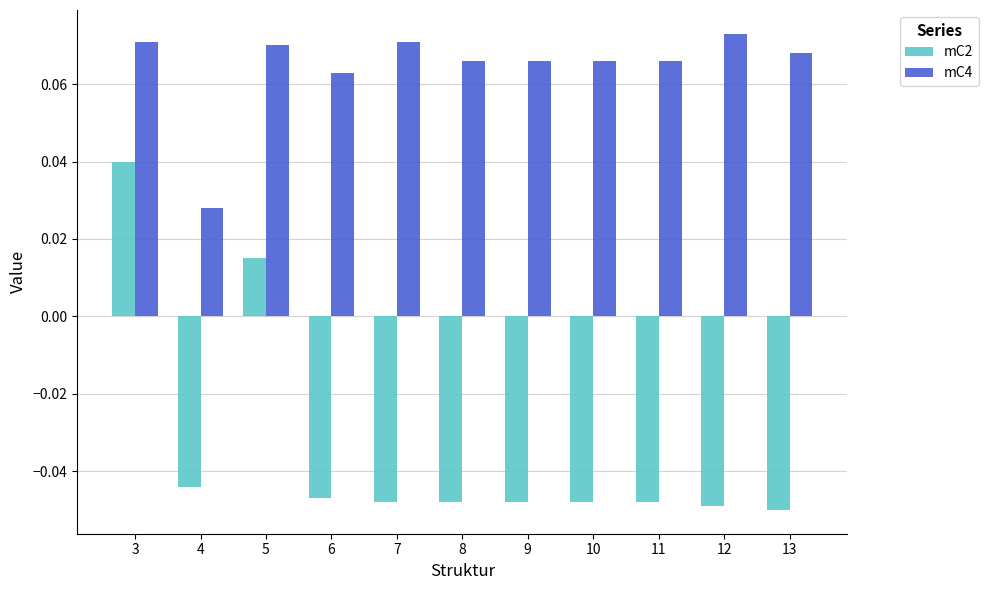

Which series has the widest spread of values?

mC2